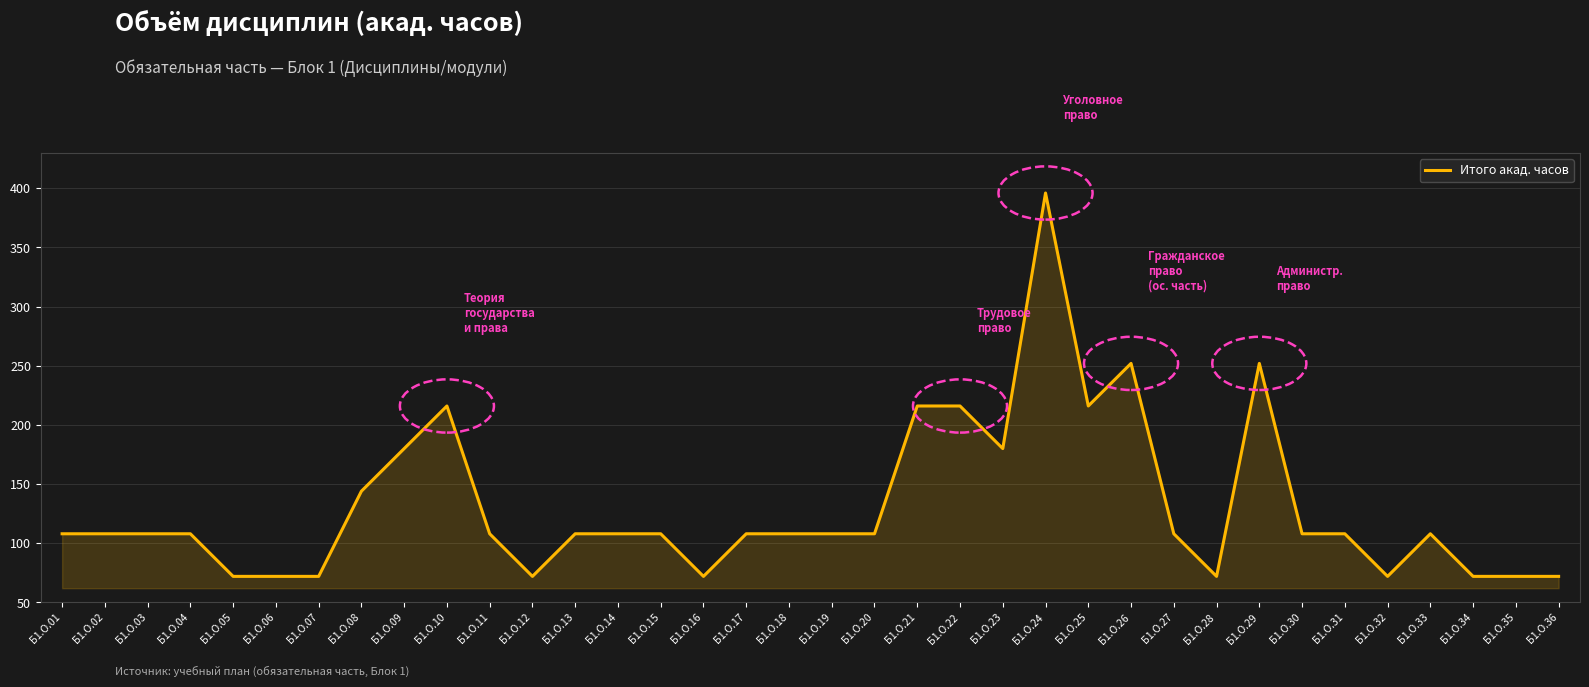

Count the values in the range 72 to 180.

29